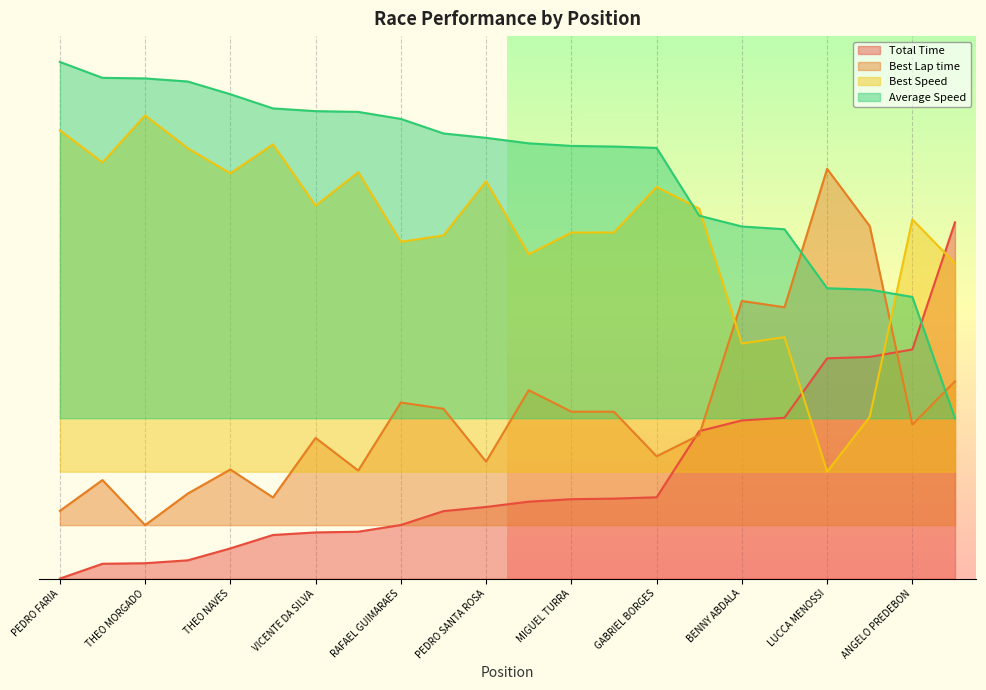

Which has a higher value, PEDRO SANTA ROSA or VICENTE DA SILVA?

PEDRO SANTA ROSA